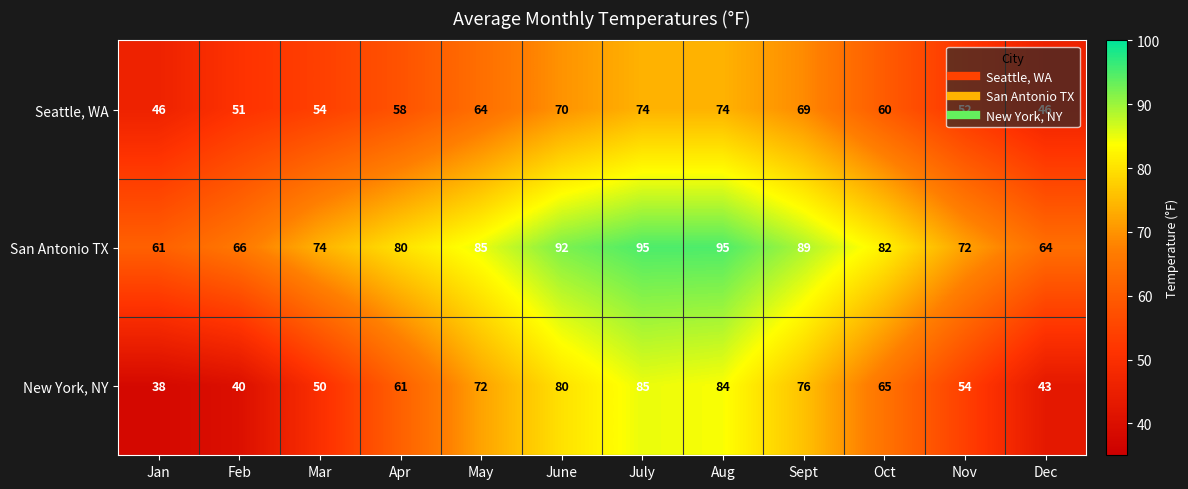

Where does the San Antonio TX series first go above 82?

May